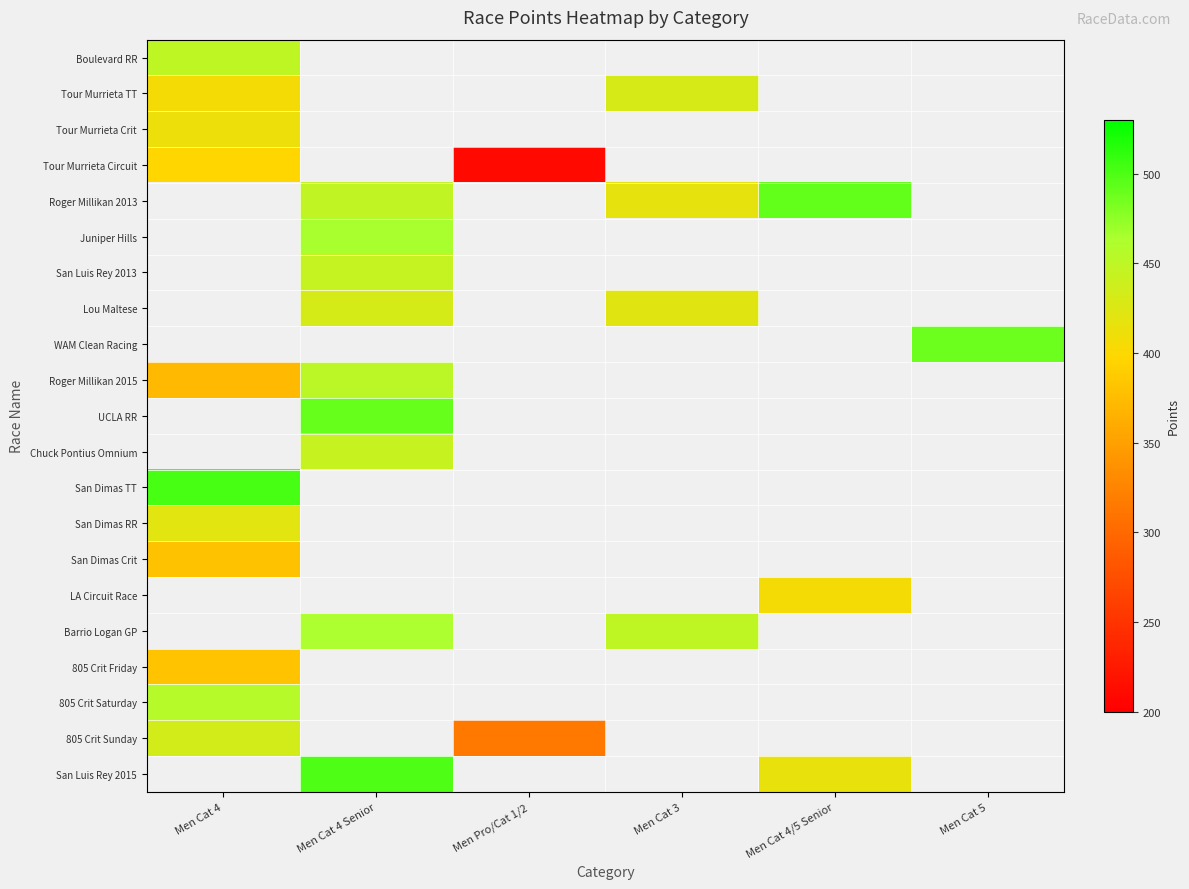

How many positive values does the Tour Murrieta TT series have?

2